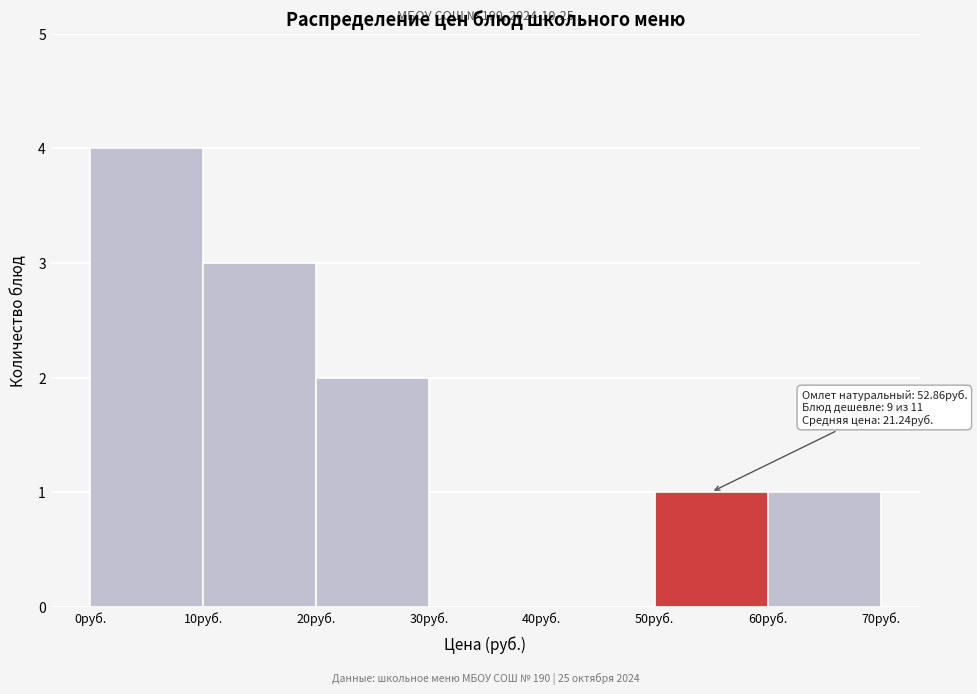

Over which range of the x-axis is the bar tallest?

0 to 10